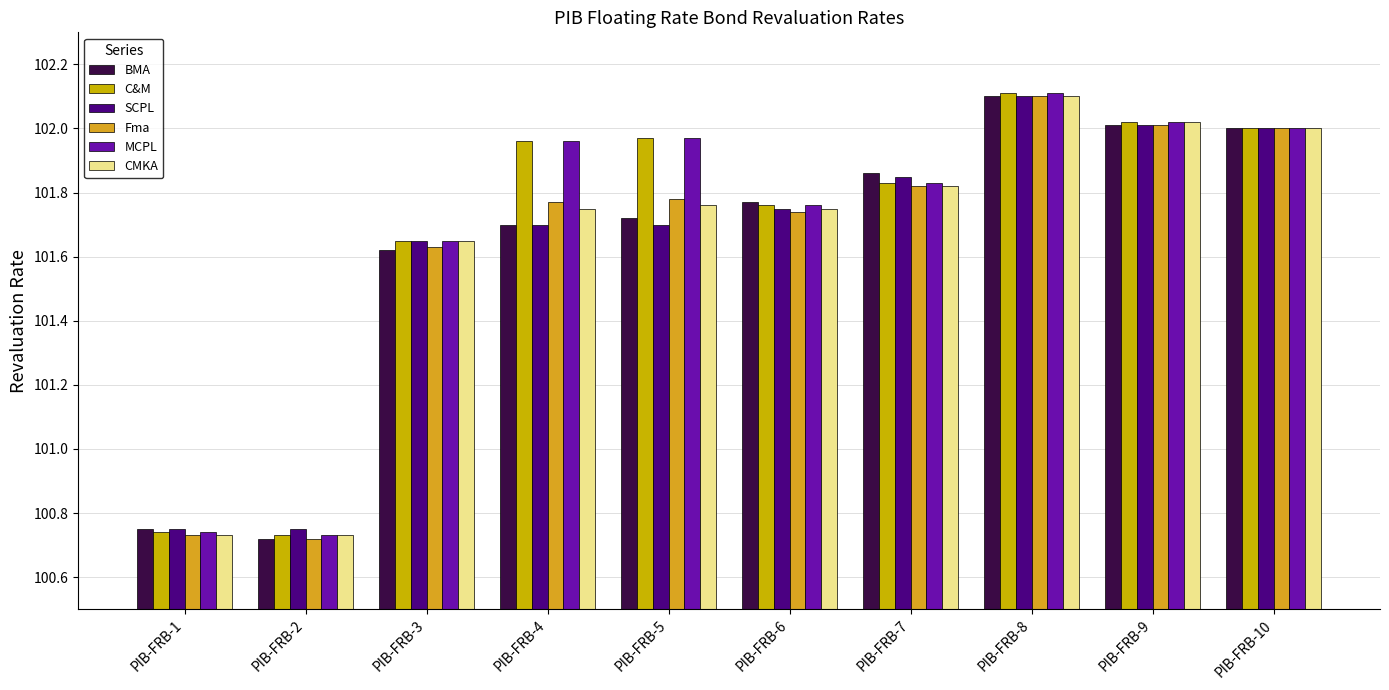

What is the lowest value of the C&M series?

100.7